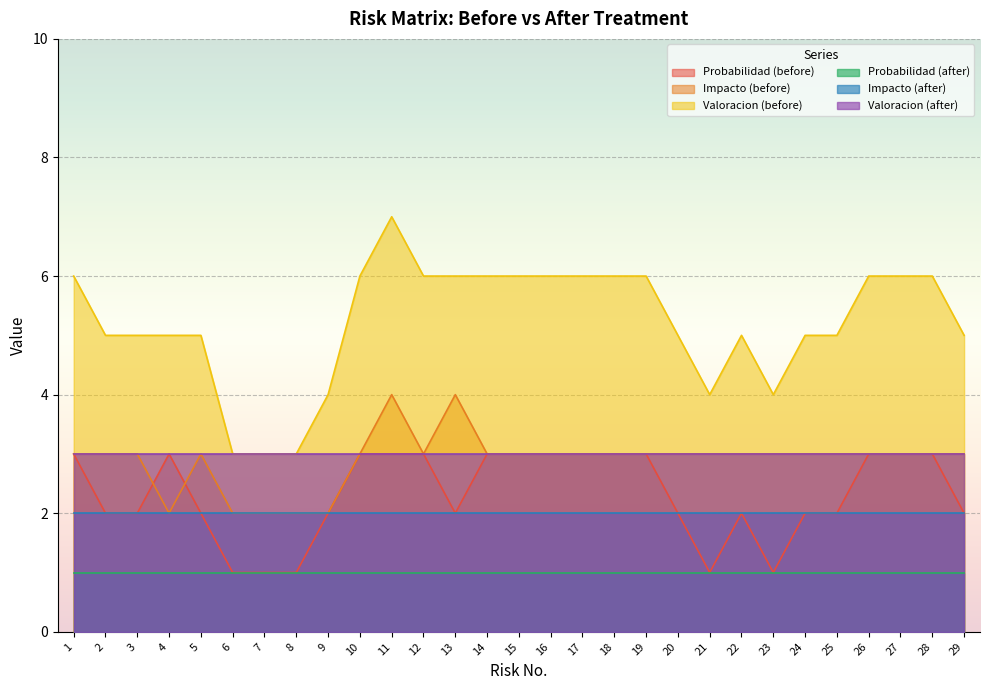

Read the Valoracion (after) value at 9.

3